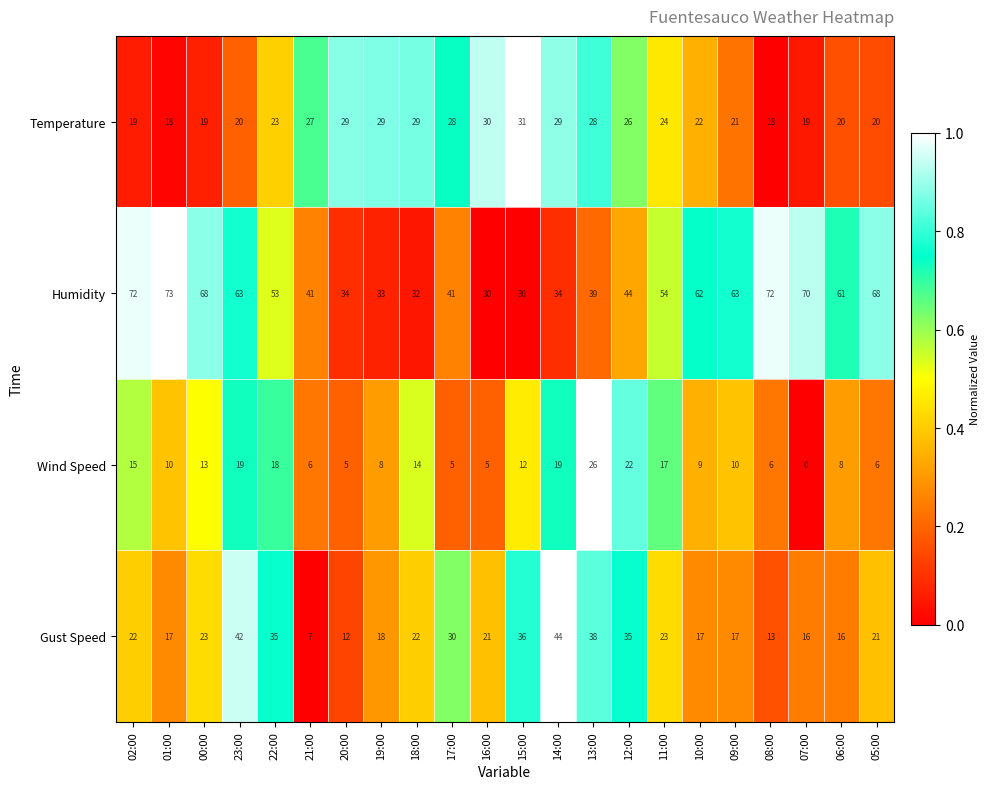

Rank the series at 10:00 from highest to lowest value.

Humidity, Temperature, Gust Speed, Wind Speed